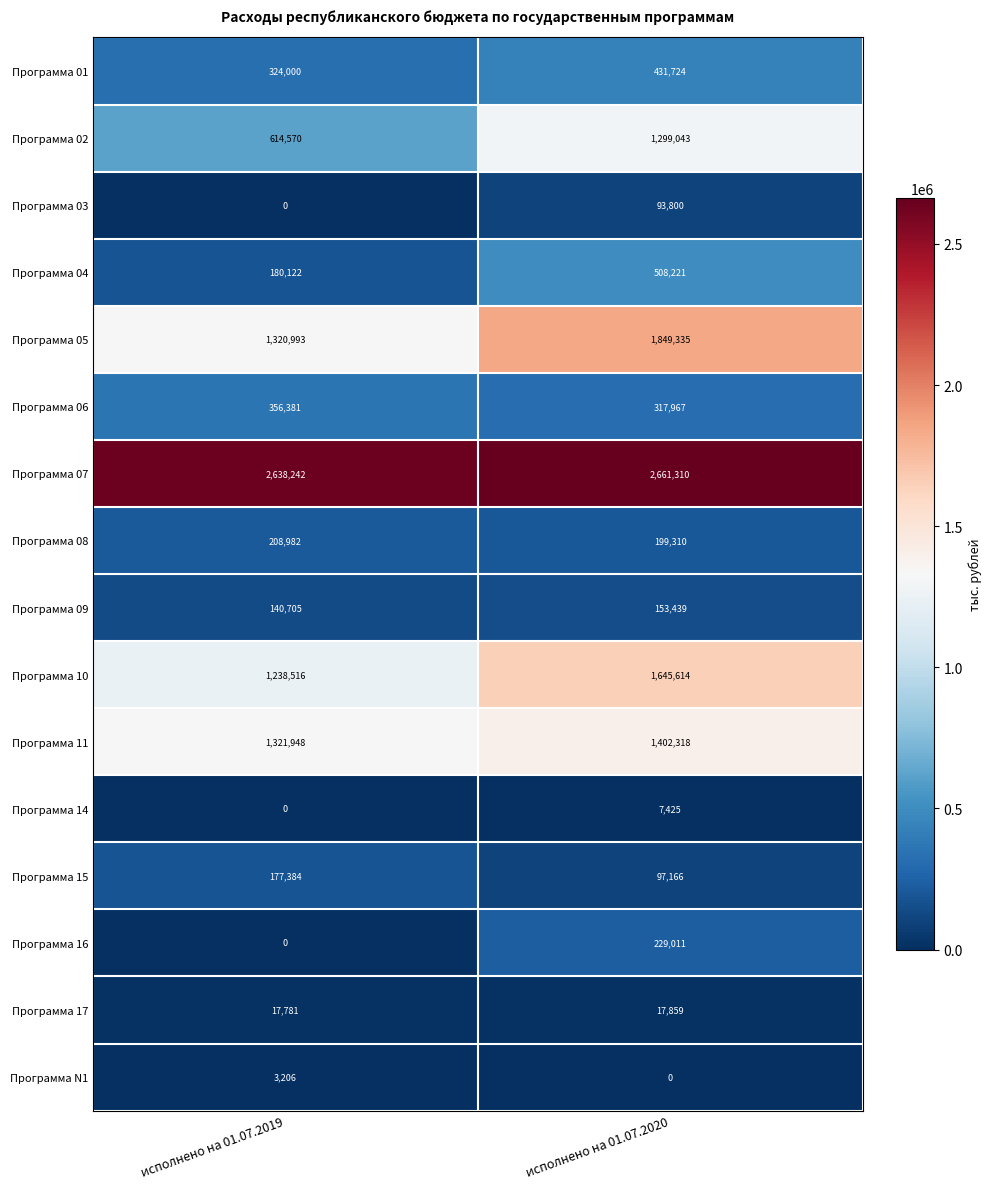

At which category is the sum across all series the highest?

исполнено на 01.07.2020